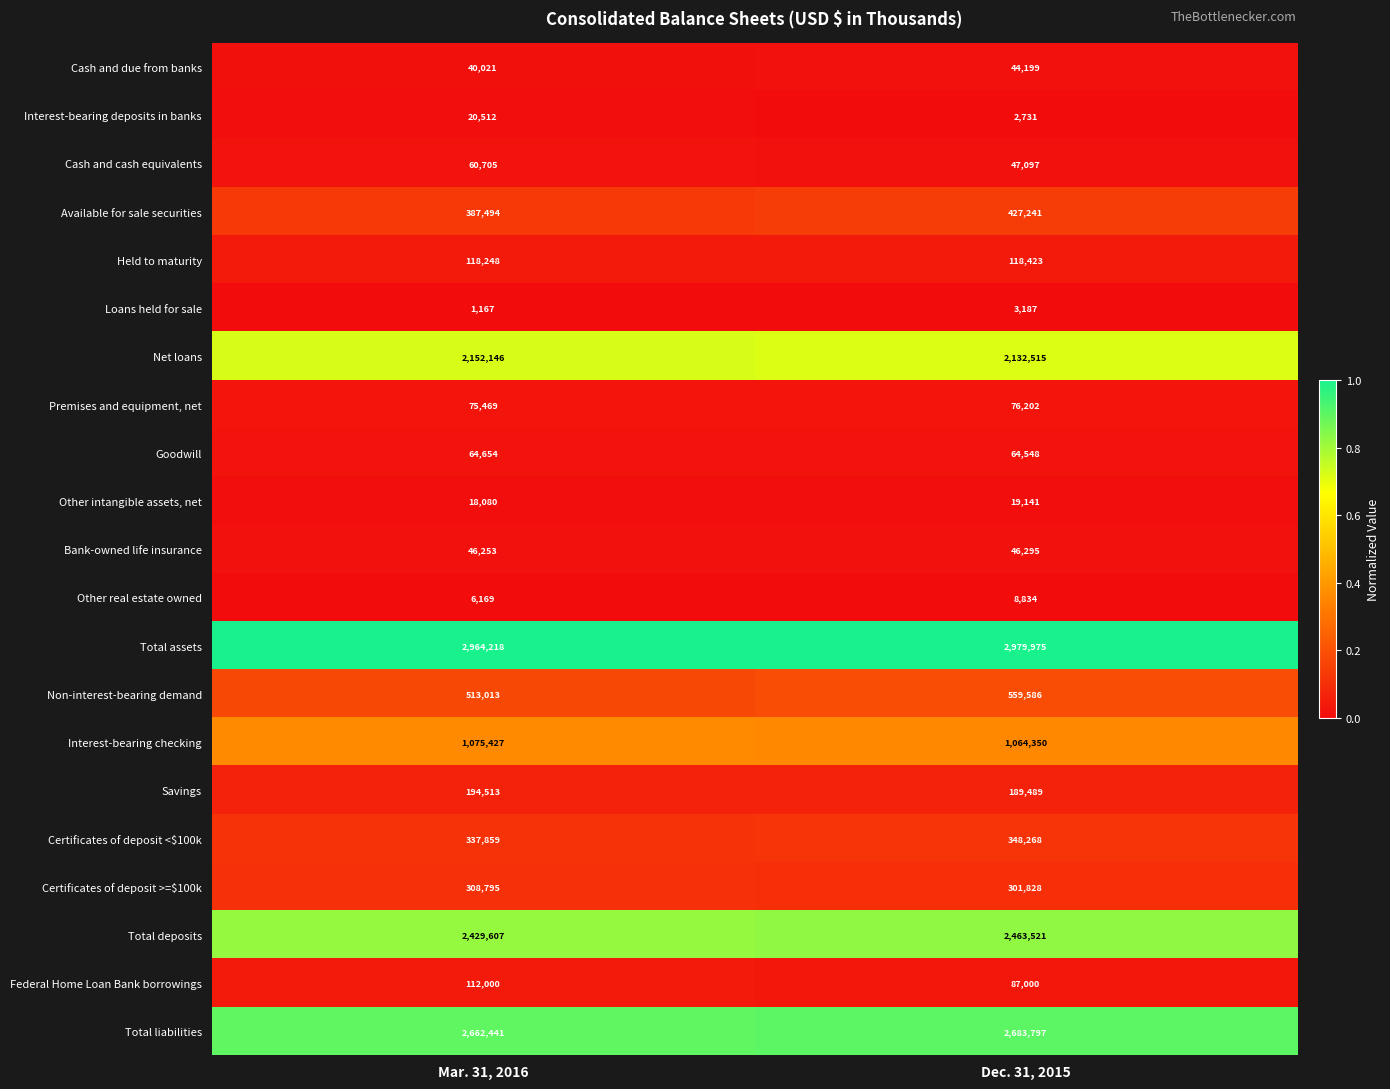

What is the difference between the highest and lowest values at Dec. 31, 2015?

2977244